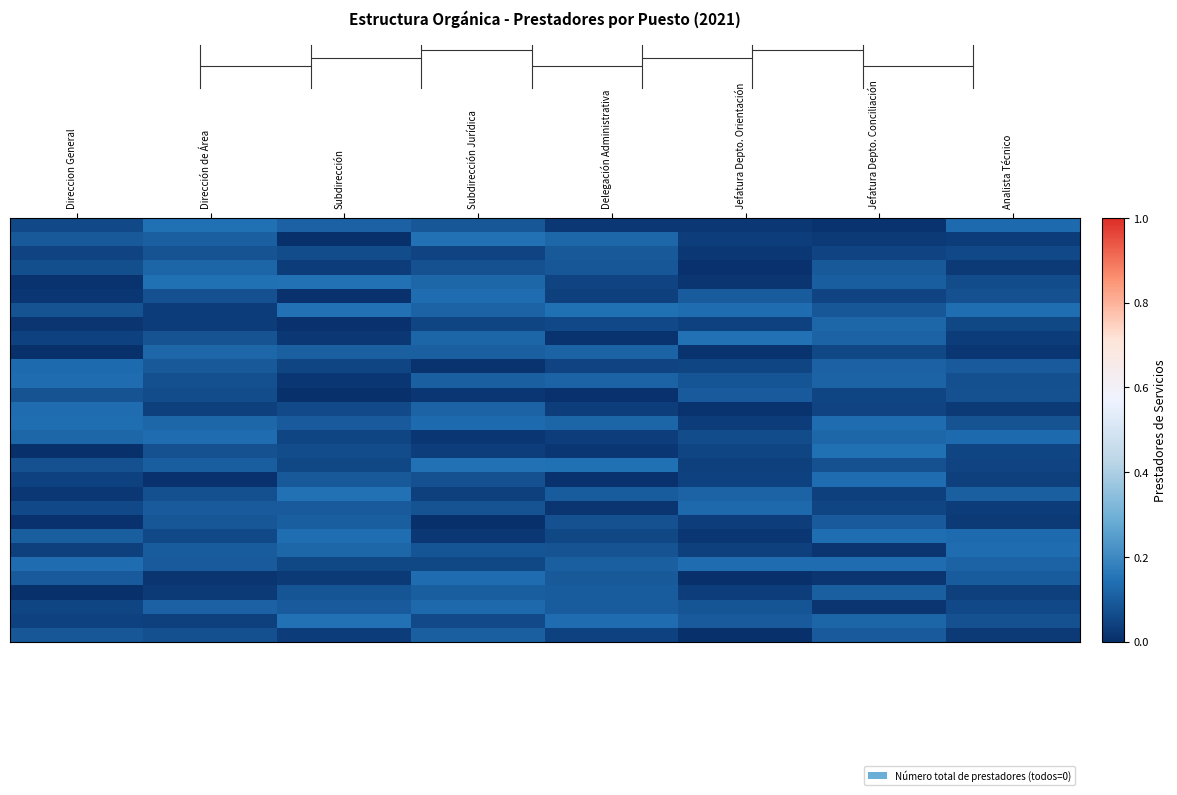

How many data points does each series have?

8